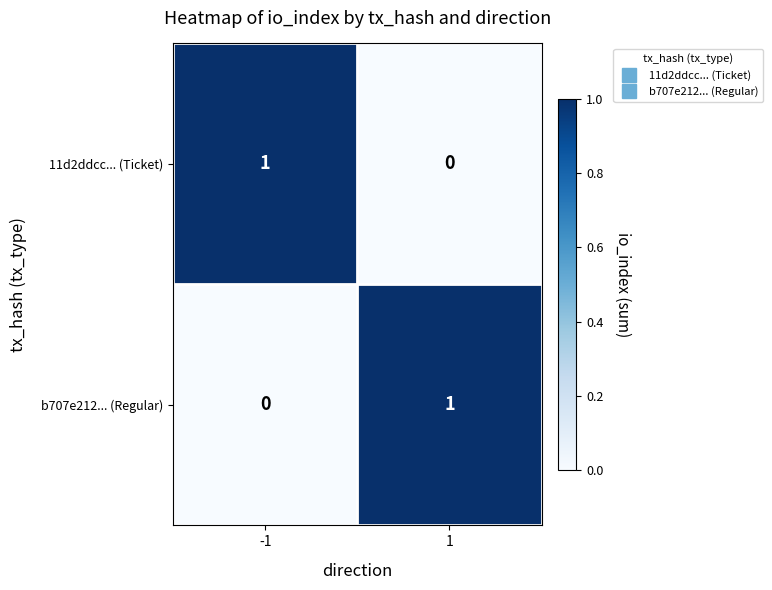

At -1, list the series in order from largest to smallest.

11d2ddcc... (Ticket), b707e212... (Regular)